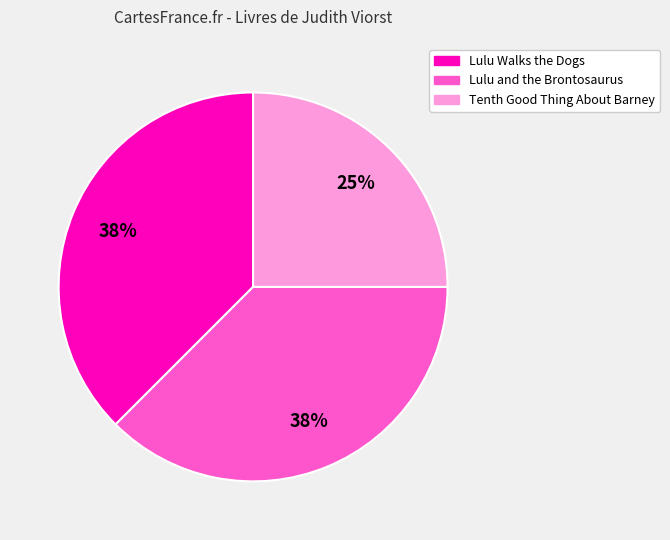

To the nearest percent, what portion does Tenth Good Thing About Barney represent?

25%